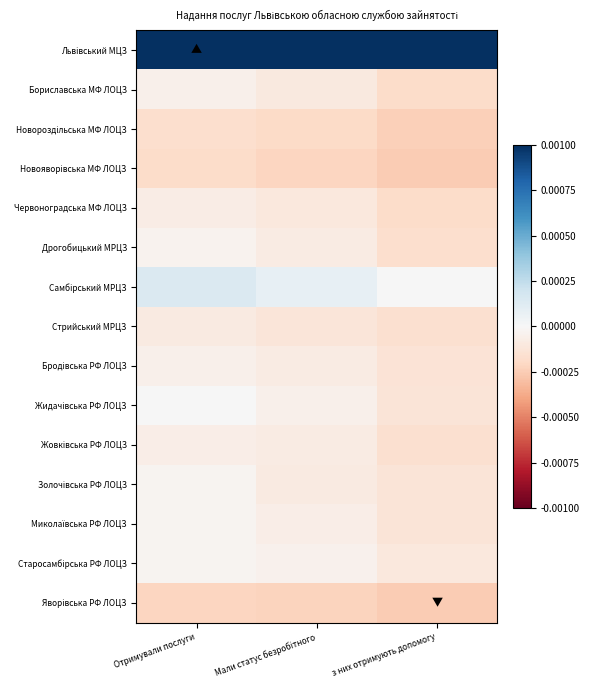

Between Мали статус безробітного and з них отримують допомогу, which series saw the biggest shift?

Львівський МЦЗ